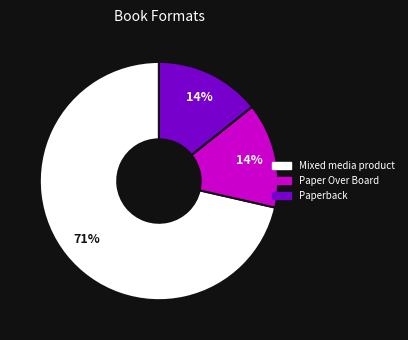

To the nearest percent, what is the combined percentage of Paper Over Board and Mixed media product?

86%